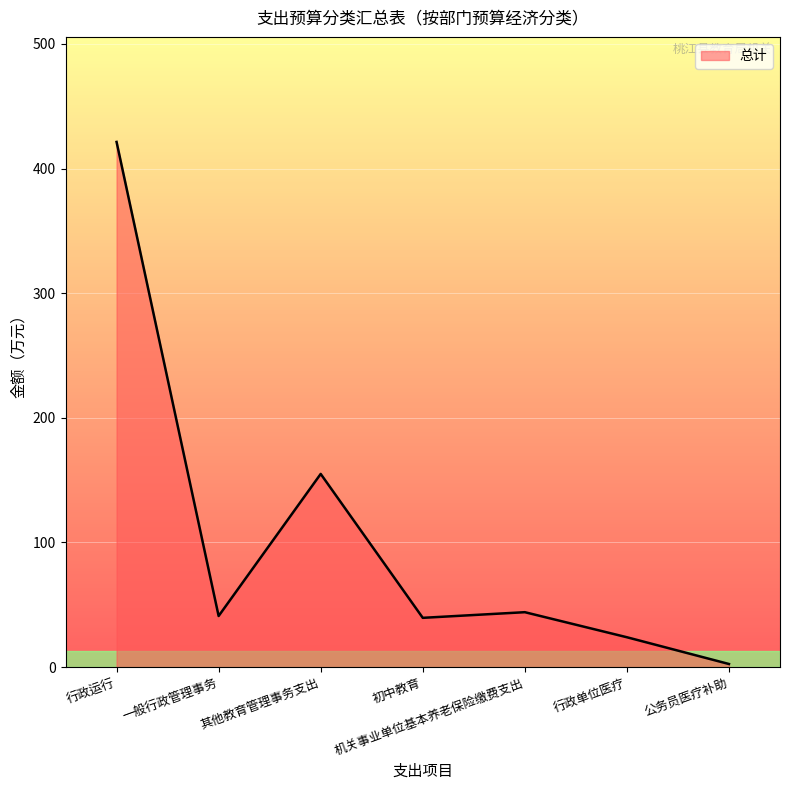

What is the change in value from 一般行政管理事务 to 机关事业单位基本养老保险缴费支出?

+3.1